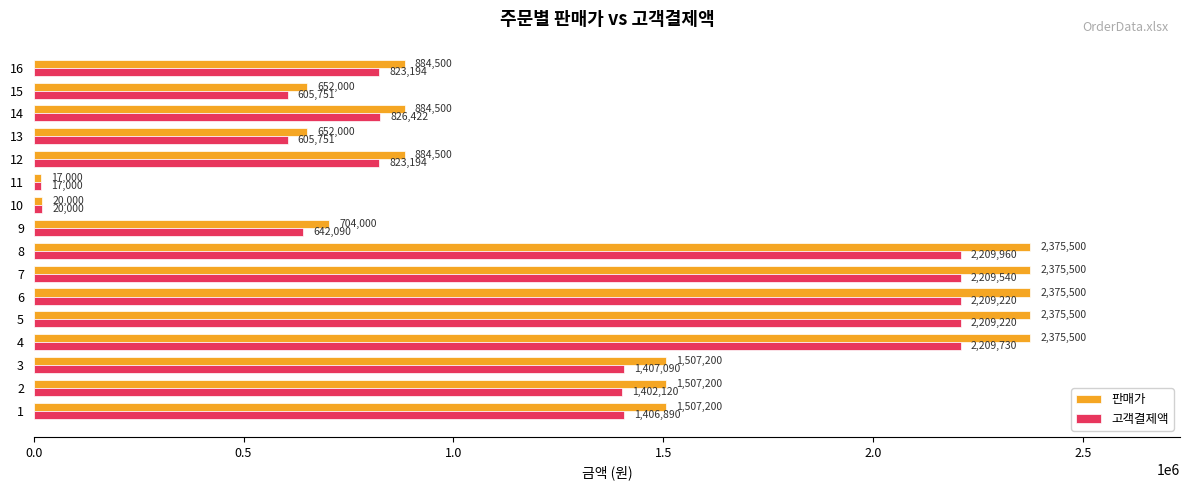

What is the average value of the 고객결제액 series?

1226698